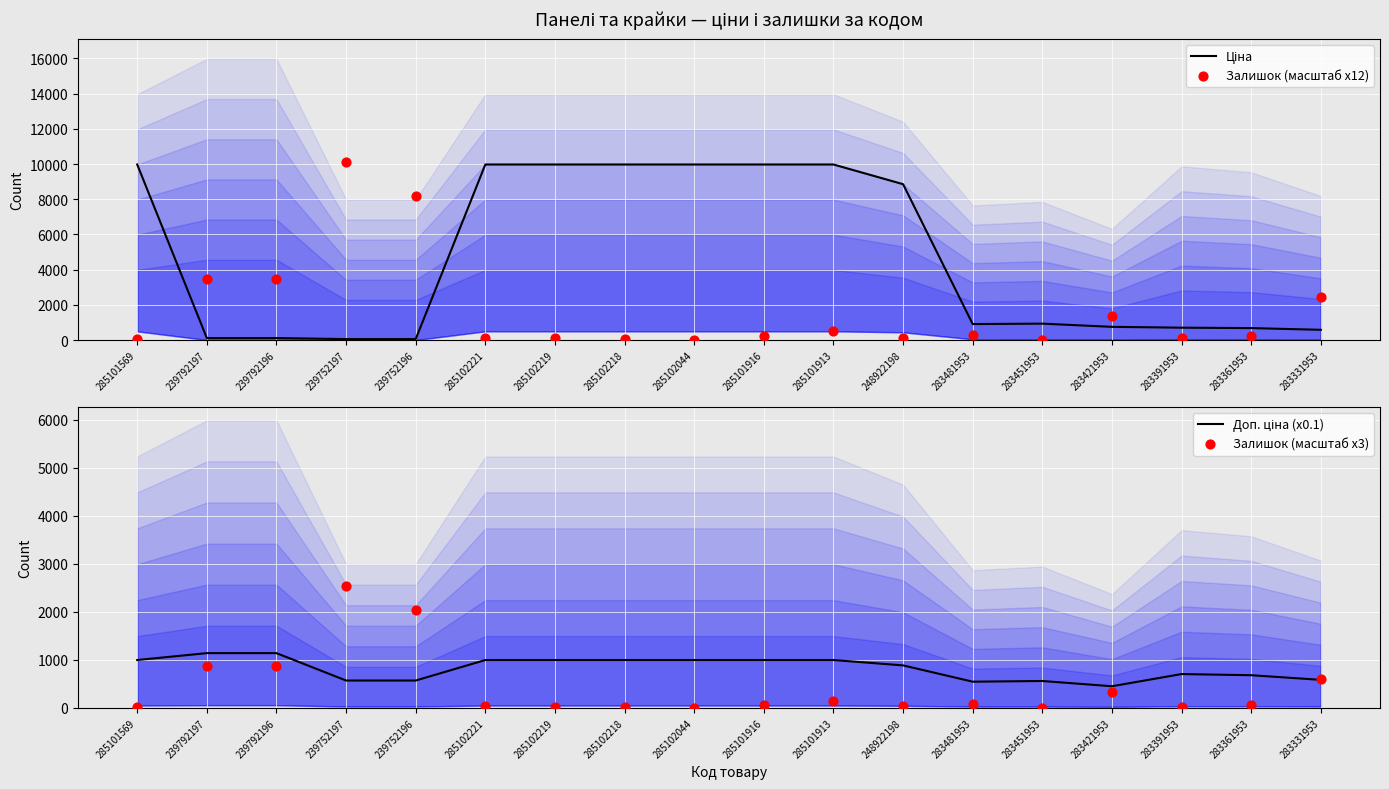

Is the value of Залишок (масштаб x12) at 283331953 greater than the value of Ціна at 285102044?

No